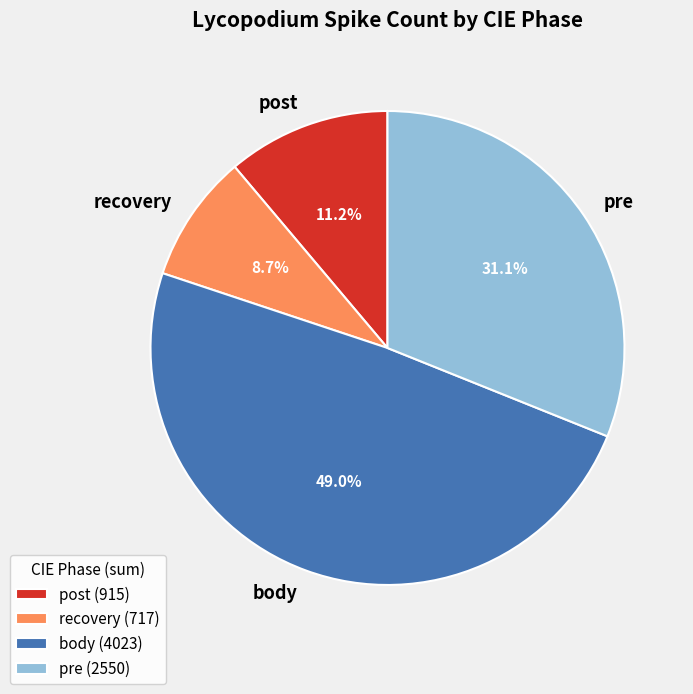

Approximately how many times larger is the value at pre compared to body?

0.6